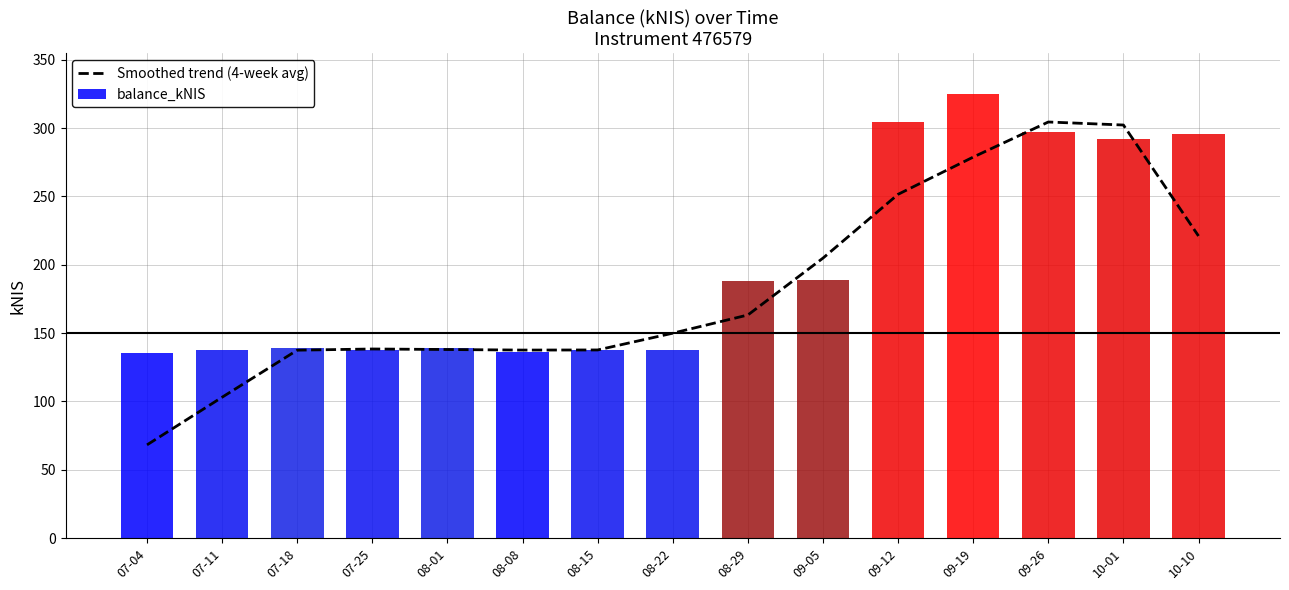

What position from the right is 08-01?

11